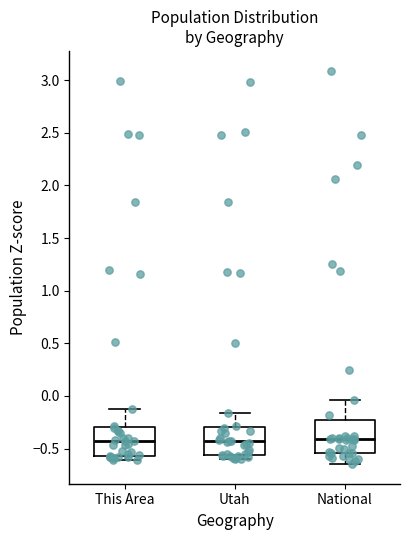

Where does the lower whisker of the box for National end on the y-axis? The values are not printed on the chart, so give them approximately, as read against the axis.

-0.65